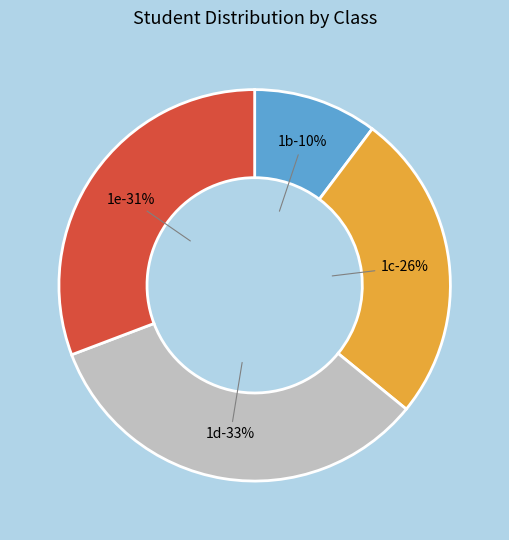

Does any single category account for the majority?

No